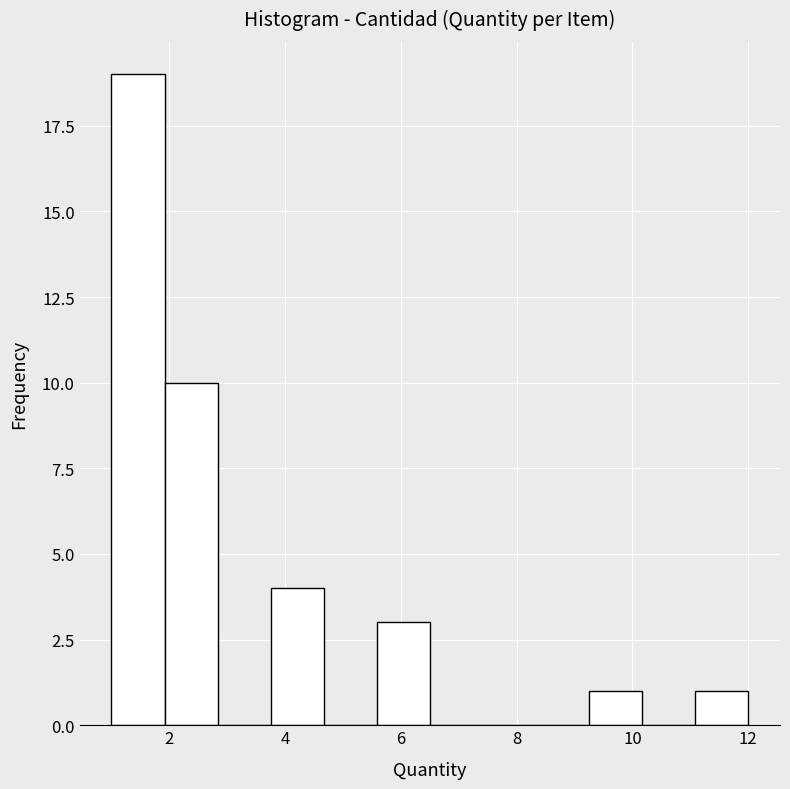

Reading left to right, transcribe this chart: for each bar, give the range it covers on the x-axis and its height. Neither the bar edges nor the heights are printed on the chart, so give them approximately, as read against the axes.

1.0 to 2.0: 19
2.0 to 2.8: 10
2.8 to 3.8: 0
3.8 to 4.6: 4
4.6 to 5.6: 0
5.6 to 6.6: 3
6.6 to 7.4: 0
7.4 to 8.4: 0
8.4 to 9.2: 0
9.2 to 10.2: 1
10.2 to 11.0: 0
11.0 to 12.0: 1